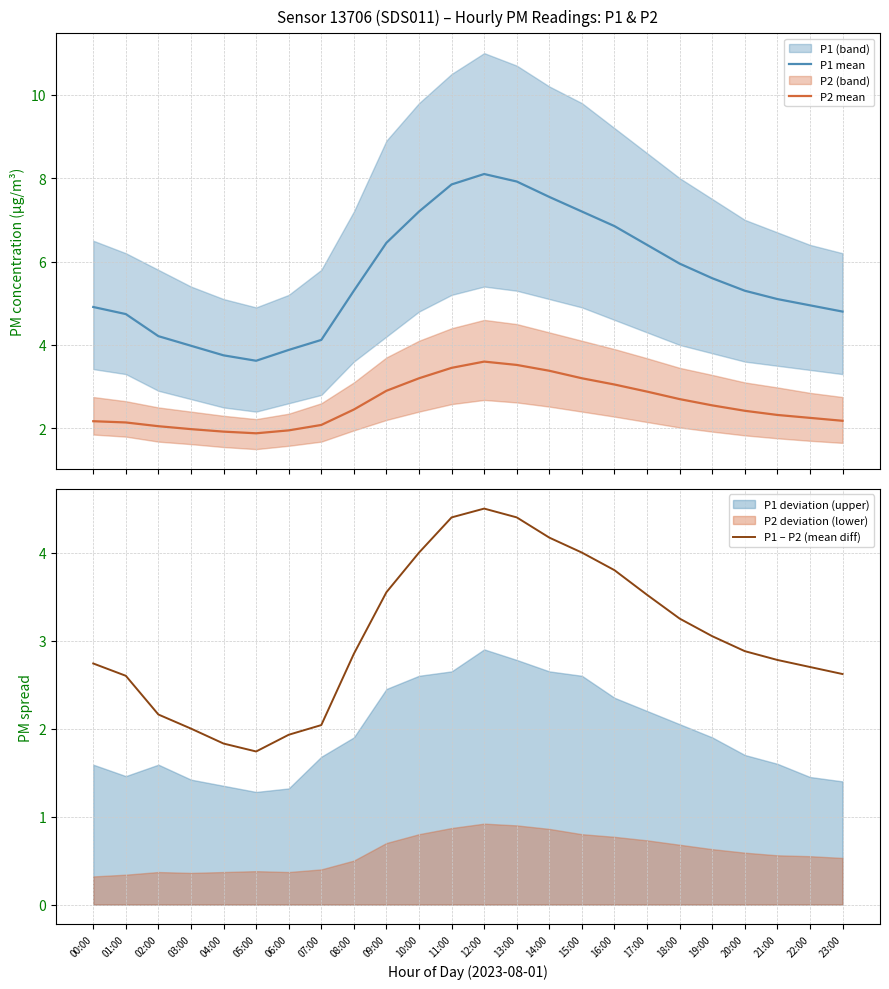

True or false: P2 mean has more than 0 points higher than both neighbors.

True